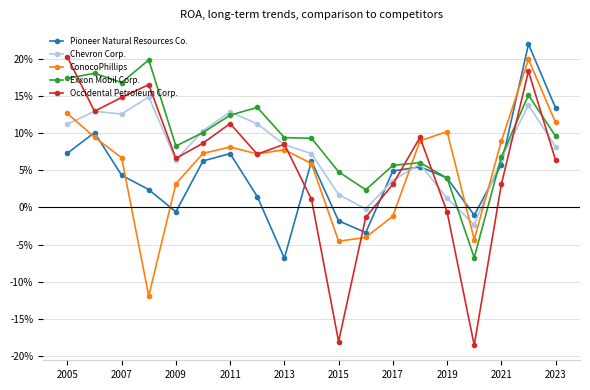

Reading left to right, transcribe all the data shown in this chart.

Pioneer Natural Resources Co.: 0.1	0.1	0.0	0.0	-0.0	0.1	0.1	0.0	-0.1	0.1	-0.0	-0.0	0.0	0.1	0.0	-0.0	0.1	0.2	0.1
Chevron Corp.: 0.1	0.1	0.1	0.1	0.1	0.1	0.1	0.1	0.1	0.1	0.0	-0.0	0.0	0.1	0.0	-0.0	0.1	0.1	0.1
ConocoPhillips: 0.1	0.1	0.1	-0.1	0.0	0.1	0.1	0.1	0.1	0.1	-0.0	-0.0	-0.0	0.1	0.1	-0.0	0.1	0.2	0.1
Exxon Mobil Corp.: 0.2	0.2	0.2	0.2	0.1	0.1	0.1	0.1	0.1	0.1	0.0	0.0	0.1	0.1	0.0	-0.1	0.1	0.2	0.1
Occidental Petroleum Corp.: 0.2	0.1	0.1	0.2	0.1	0.1	0.1	0.1	0.1	0.0	-0.2	-0.0	0.0	0.1	-0.0	-0.2	0.0	0.2	0.1